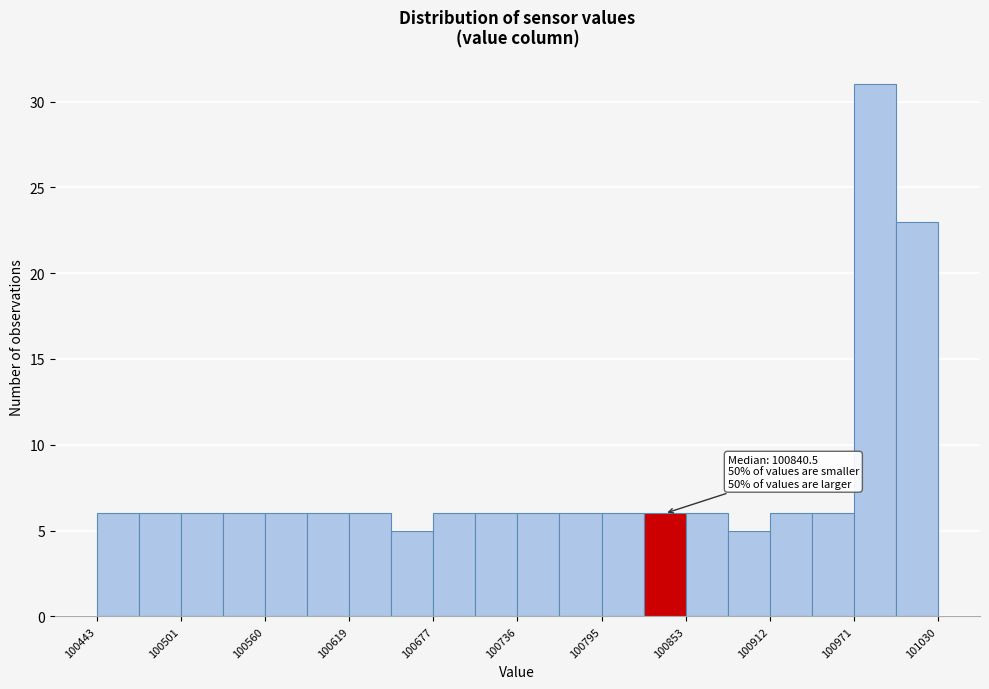

Read against the x-axis, roughly where is the centre of the tallest bar?

100990